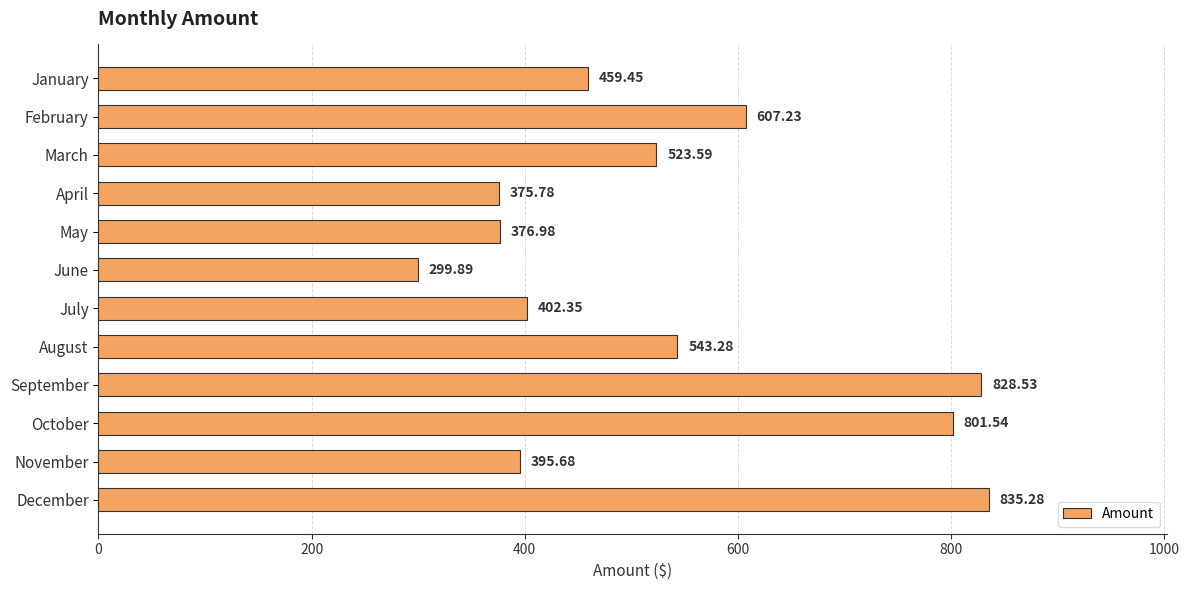

Which has a higher value, November or September?

September